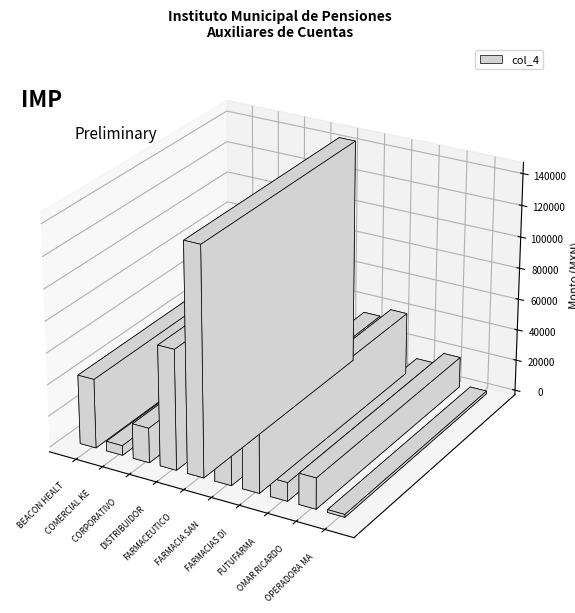

Which has a higher value, FARMACIA SAN MARTIN RX or FARMACEUTICOS MAYPO?

FARMACEUTICOS MAYPO